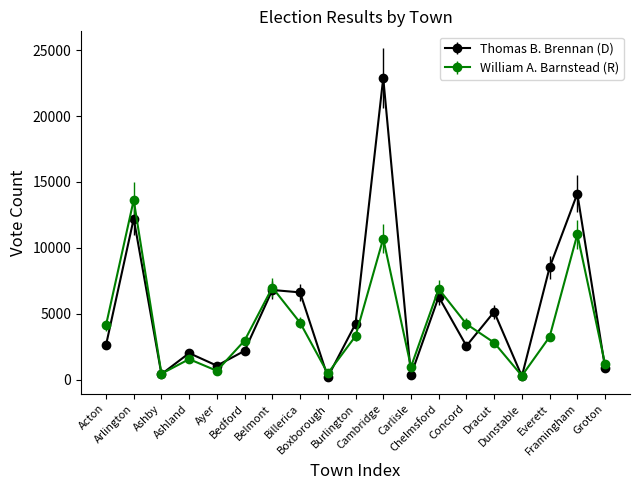

At which category is the sum across all series the highest?

Cambridge